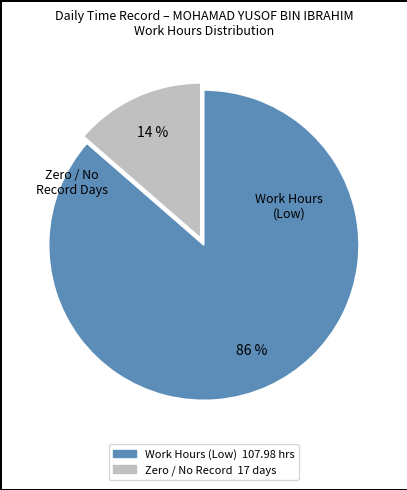

Does any single category account for the majority?

Yes